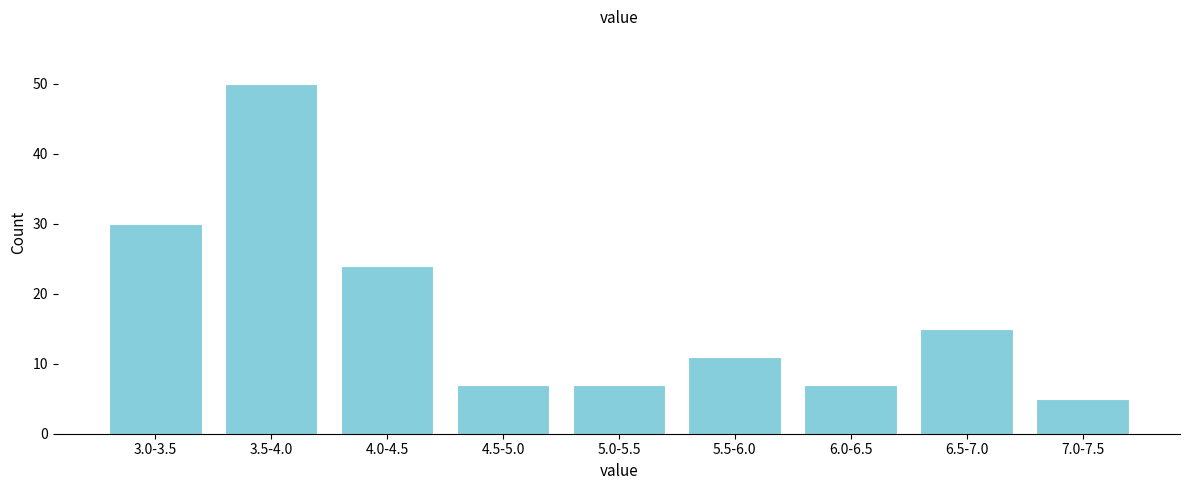

Reading left to right, extract all data points from this chart.

3.0-3.5=30	3.5-4.0=50	4.0-4.5=24	4.5-5.0=7	5.0-5.5=7	5.5-6.0=11	6.0-6.5=7	6.5-7.0=15	7.0-7.5=5